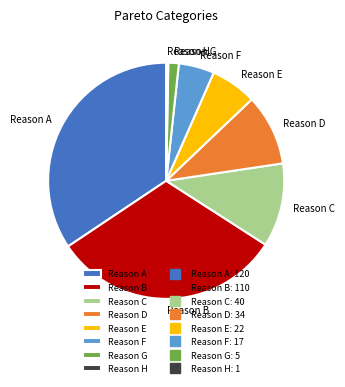

Rank the categories by value from highest to lowest.

Reason A, Reason B, Reason C, Reason D, Reason E, Reason F, Reason G, Reason H